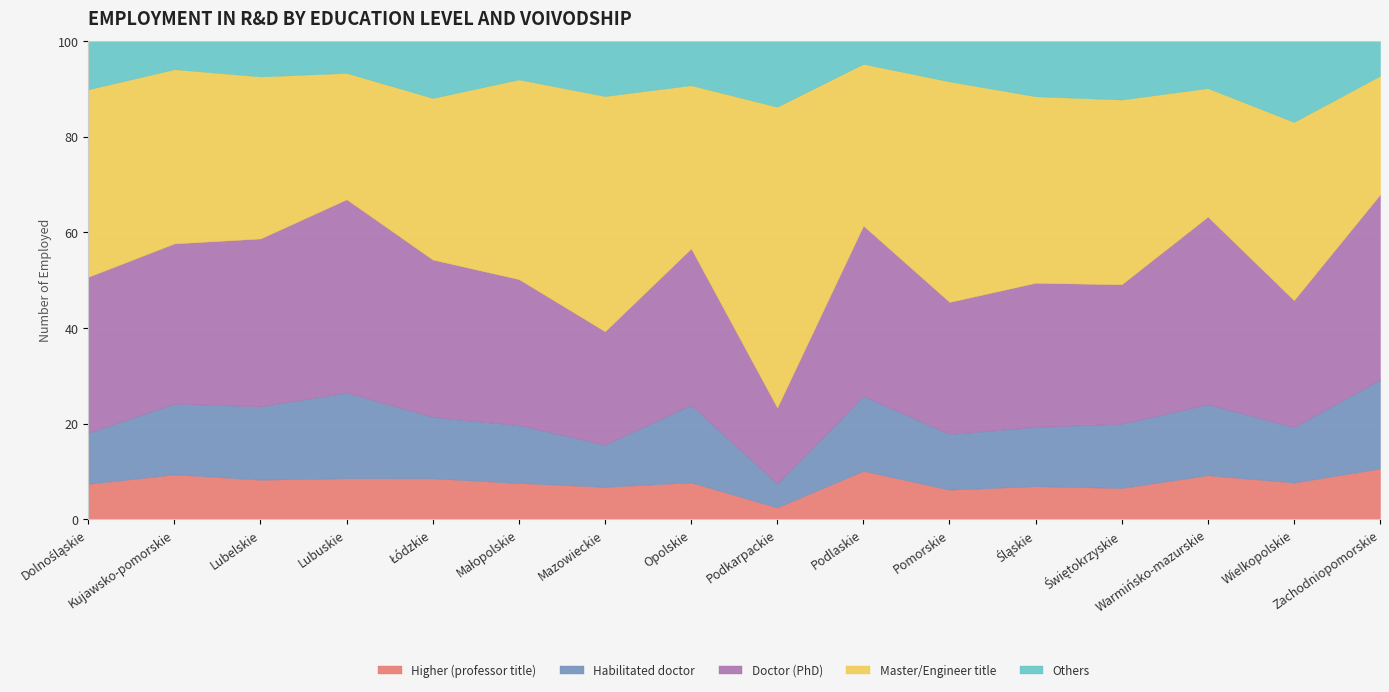

What is the total value across all series at Wielkopolskie?

100.0